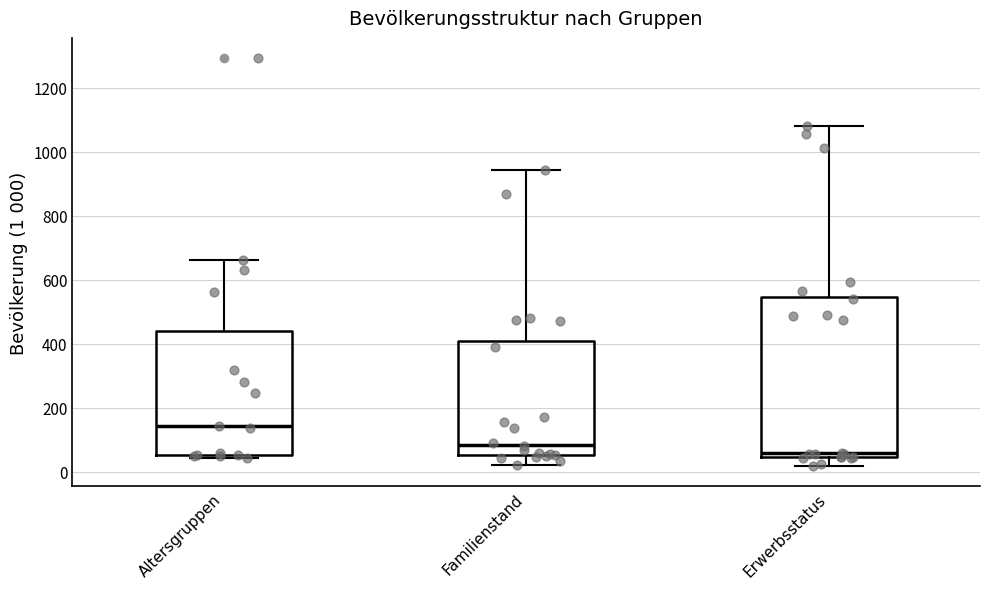

Comparing the boxes themselves (not the whiskers), which one is the tallest?

Erwerbsstatus